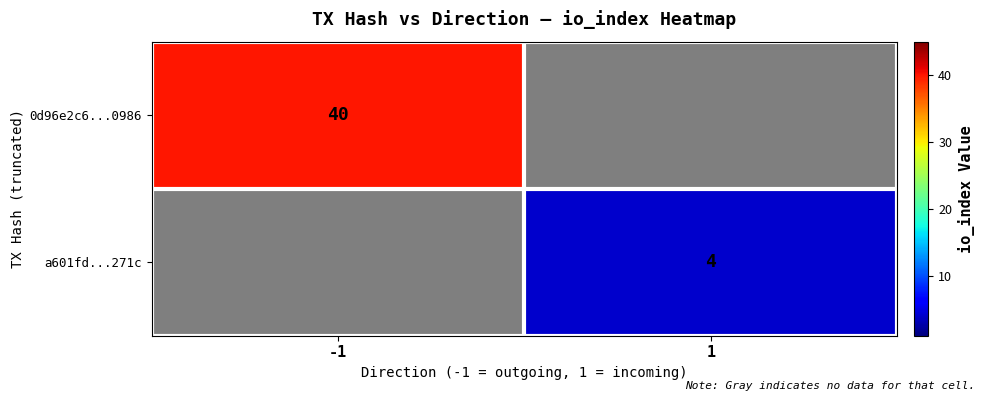

The value of 0d96e2c6...0986 at -1 is 40. True or false?

True